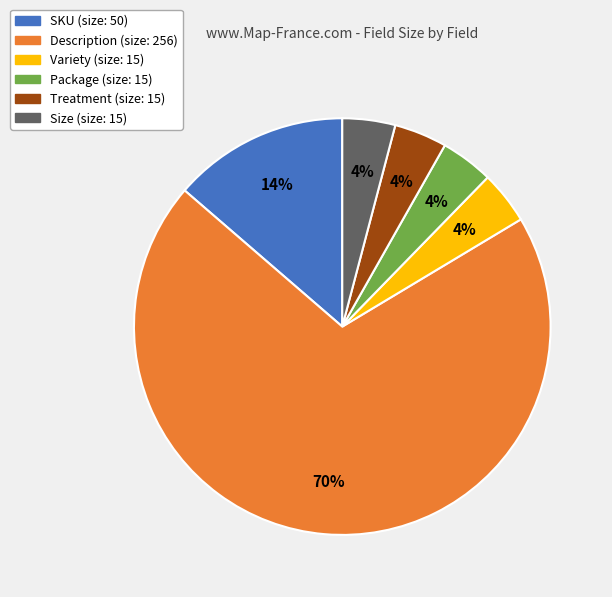

Combined, do SKU and Size account for over 50%?

No